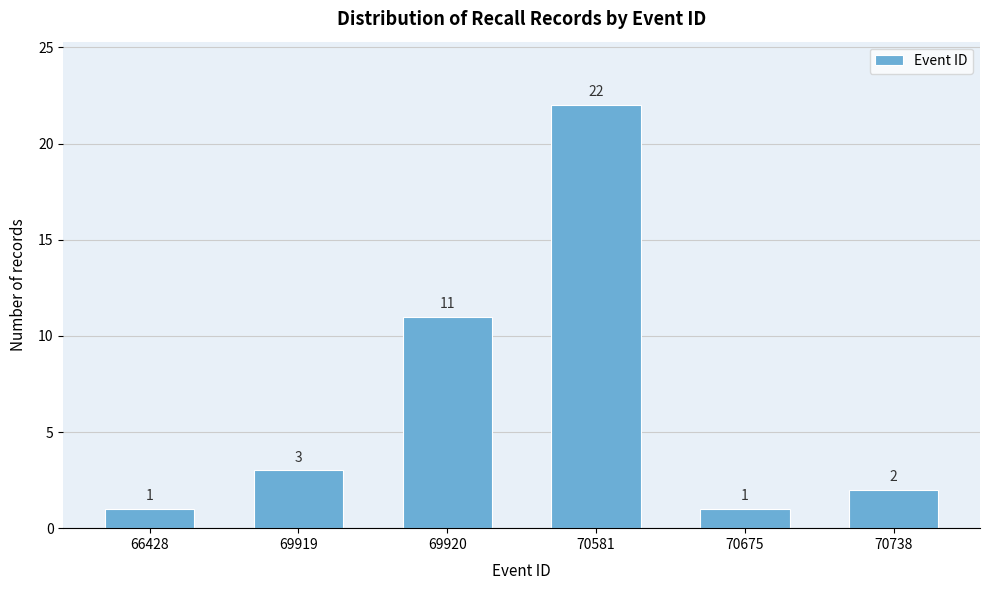

Reading left to right, extract all data points from this chart.

66428=1	69919=3	69920=11	70581=22	70675=1	70738=2